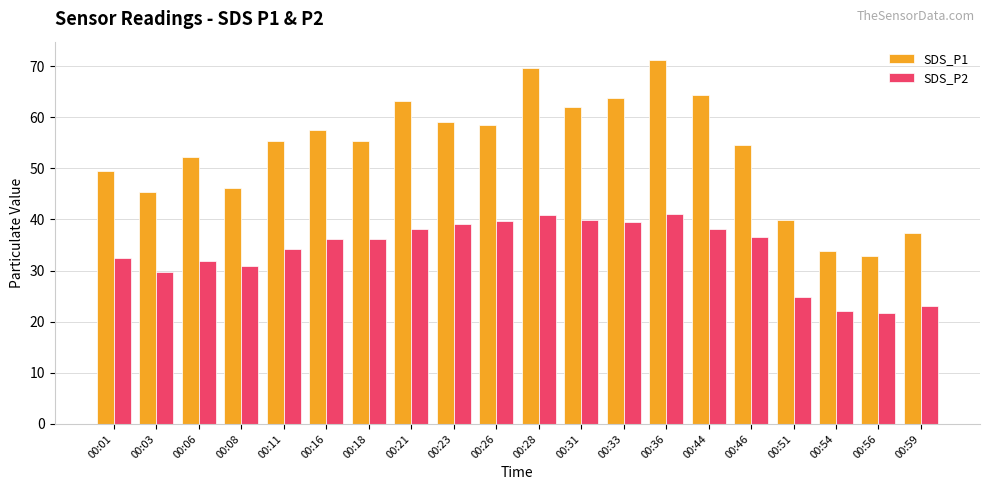

Which series has the largest total across all categories?

SDS_P1